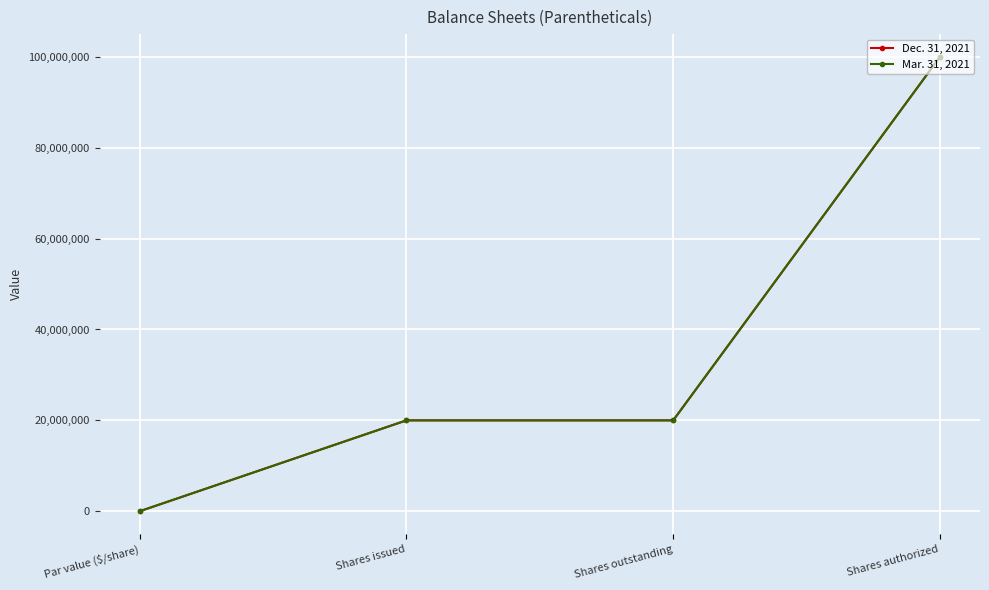

Which series has the largest total across all categories?

Dec. 31, 2021